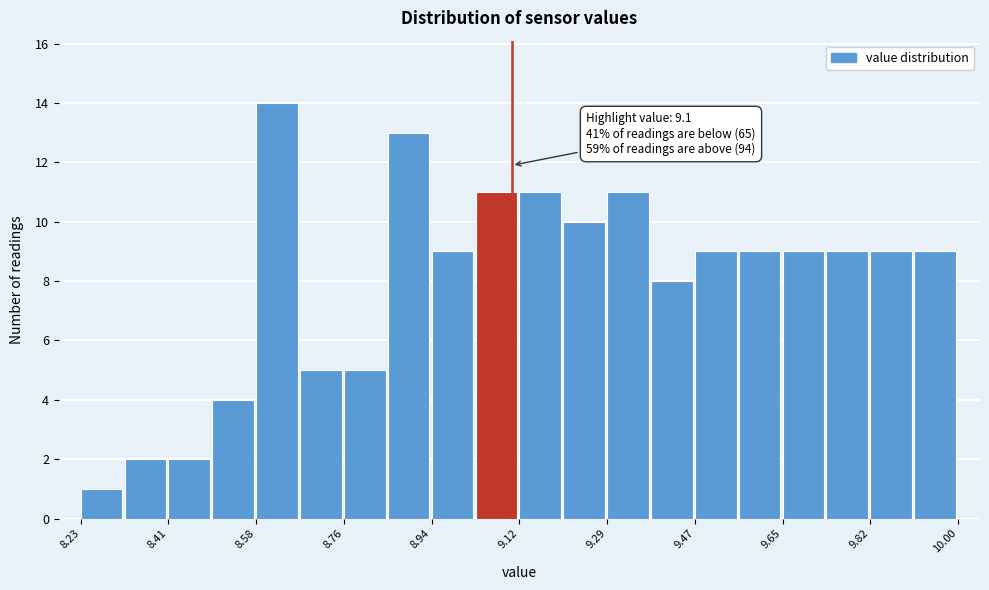

Which range on the x-axis has the tallest bar?

8.58 to 8.68